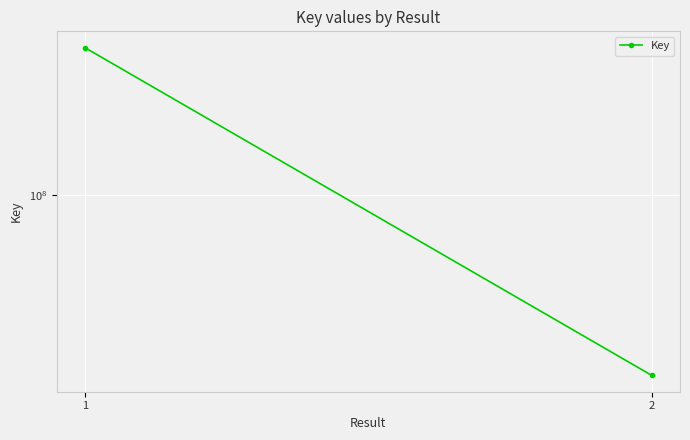

The value at 2 is 17952488. True or false?

True